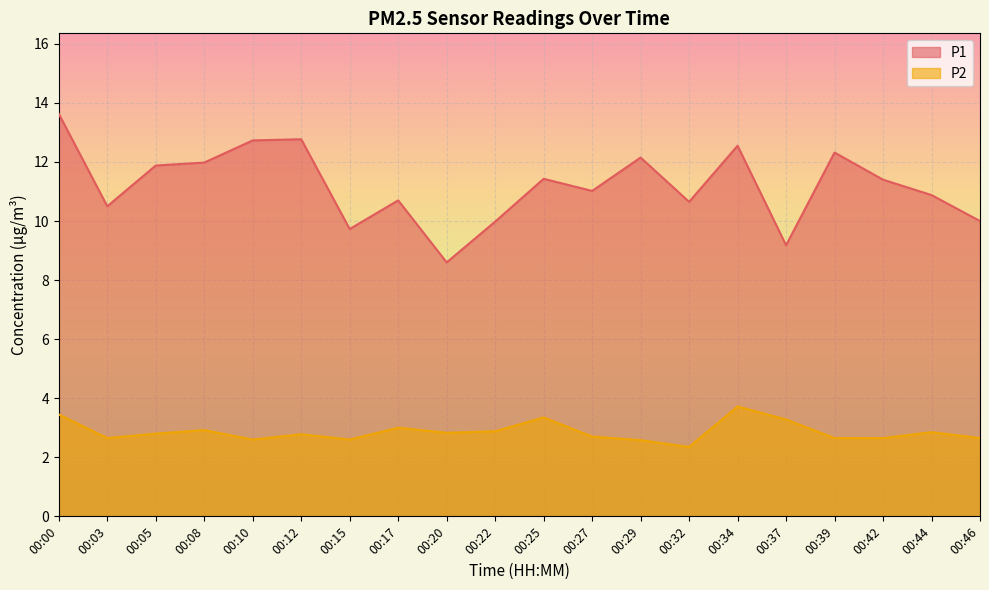

How many values in the P1 series exceed 11?

11